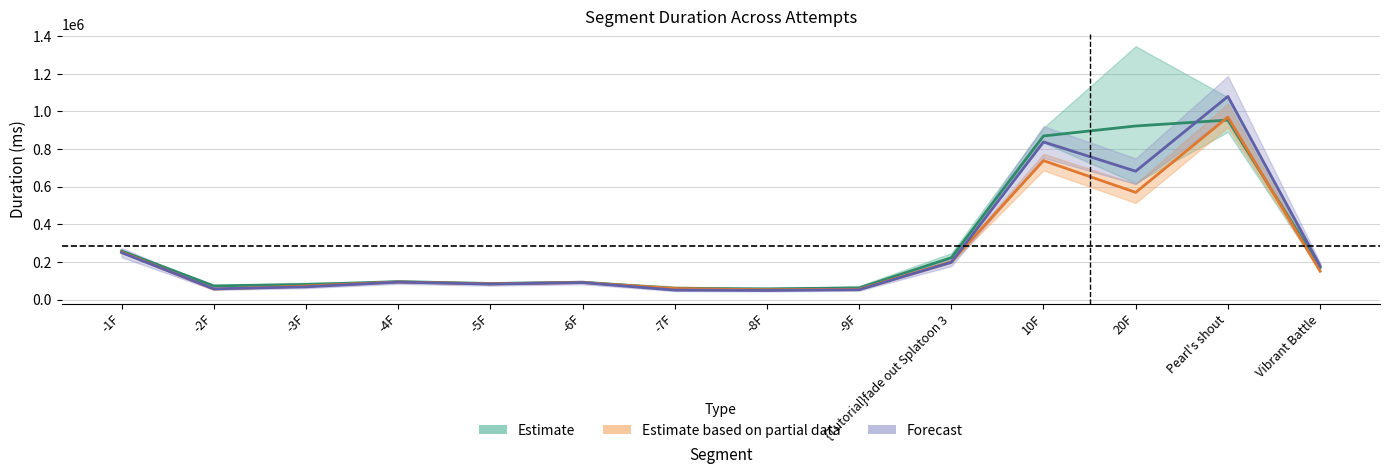

Rank the categories by Estimate based on partial data value from highest to lowest.

Pearl's shout, 10F, 20F, -1F, {Tutorial}fade out Splatoon 3, Vibrant Battle, -4F, -6F, -5F, -3F, -7F, -2F, -9F, -8F